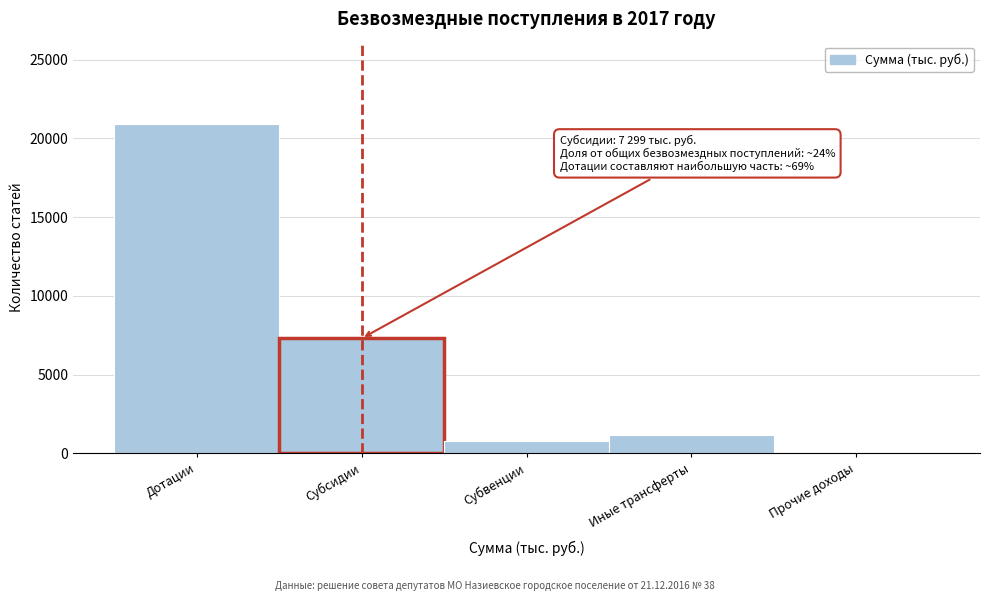

Reading left to right, transcribe all the data shown in this chart.

Дотации=20925.6	Субсидии=7299.0	Субвенции=744.8	Иные трансферты=1158.4	Прочие доходы=9.1